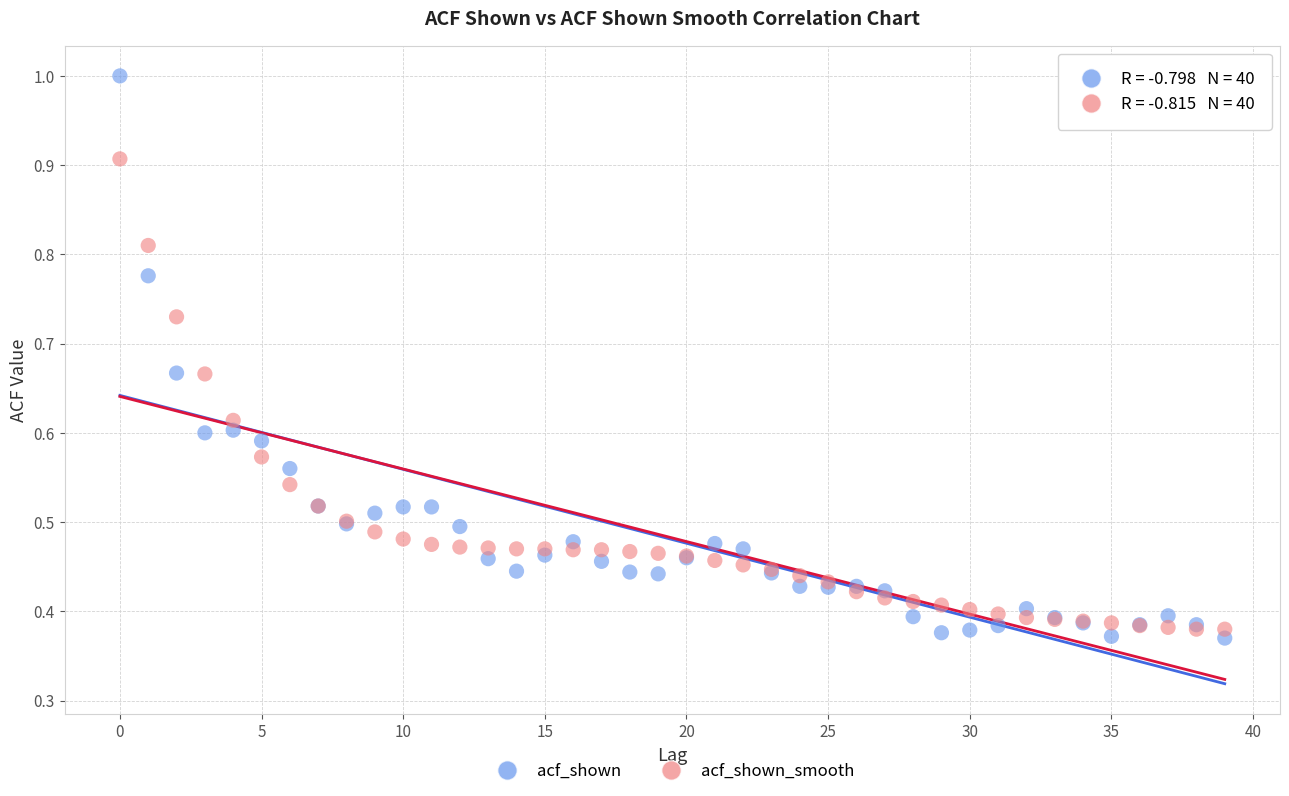

Which series contains the lowest Y value?

acf_shown